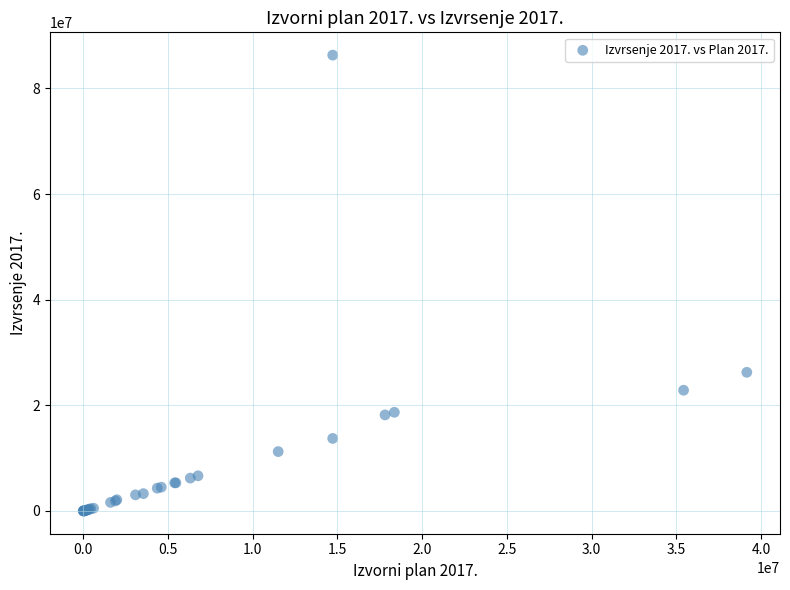

What Y value in the scatter plot is closest to 43157348?

26251216.8